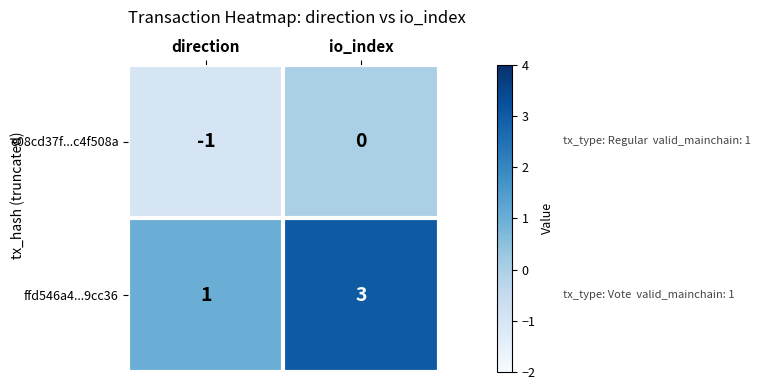

Which series has the widest spread of values?

ffd546a4...9cc36